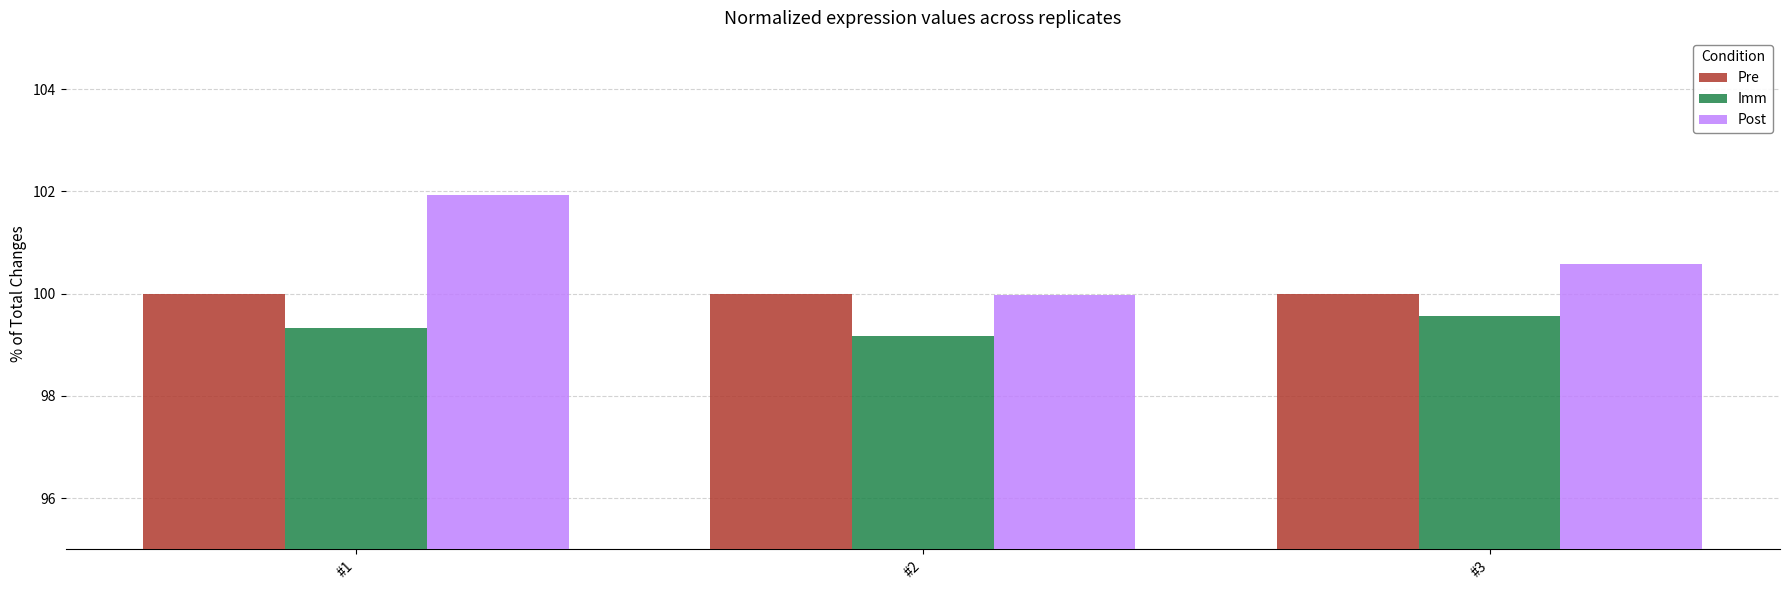

At how many categories does at least one series exceed 101?

1